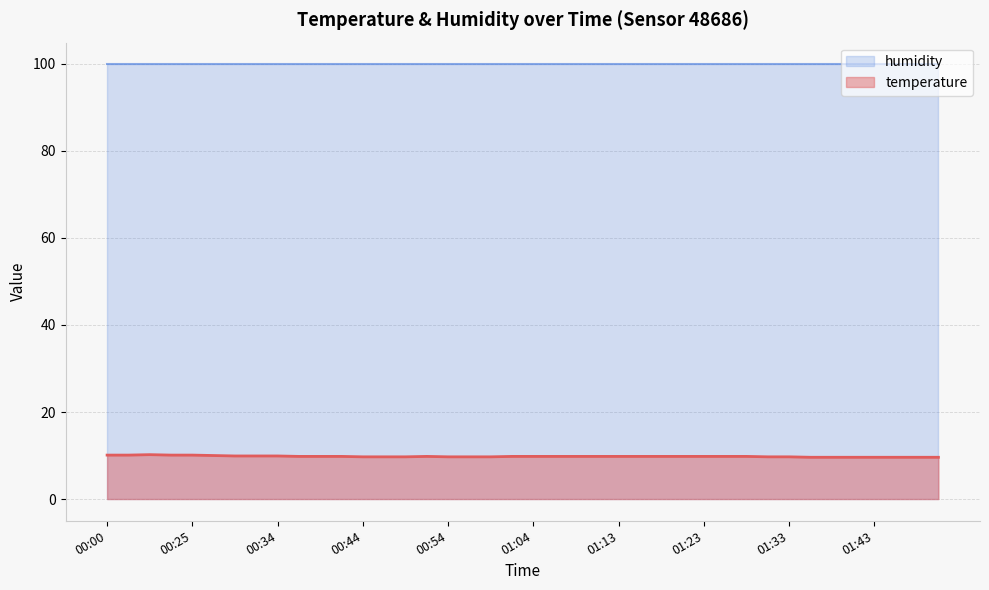

Reading left to right, extract all data points from this chart.

00:00=10.1	00:03=10.1	00:05=10.2	00:08=10.1	00:25=10.1	00:27=10.0	00:30=9.9	00:32=9.9	00:34=9.9	00:37=9.8	00:39=9.8	00:42=9.8	00:44=9.7	00:47=9.7	00:49=9.7	00:51=9.8	00:54=9.7	00:56=9.7	00:59=9.7	01:01=9.8	01:04=9.8	01:06=9.8	01:08=9.8	01:11=9.8	01:13=9.8	01:16=9.8	01:18=9.8	01:21=9.8	01:23=9.8	01:26=9.8	01:28=9.8	01:30=9.7	01:33=9.7	01:35=9.6	01:38=9.6	01:40=9.6	01:43=9.6	01:45=9.6	01:47=9.6	01:50=9.6